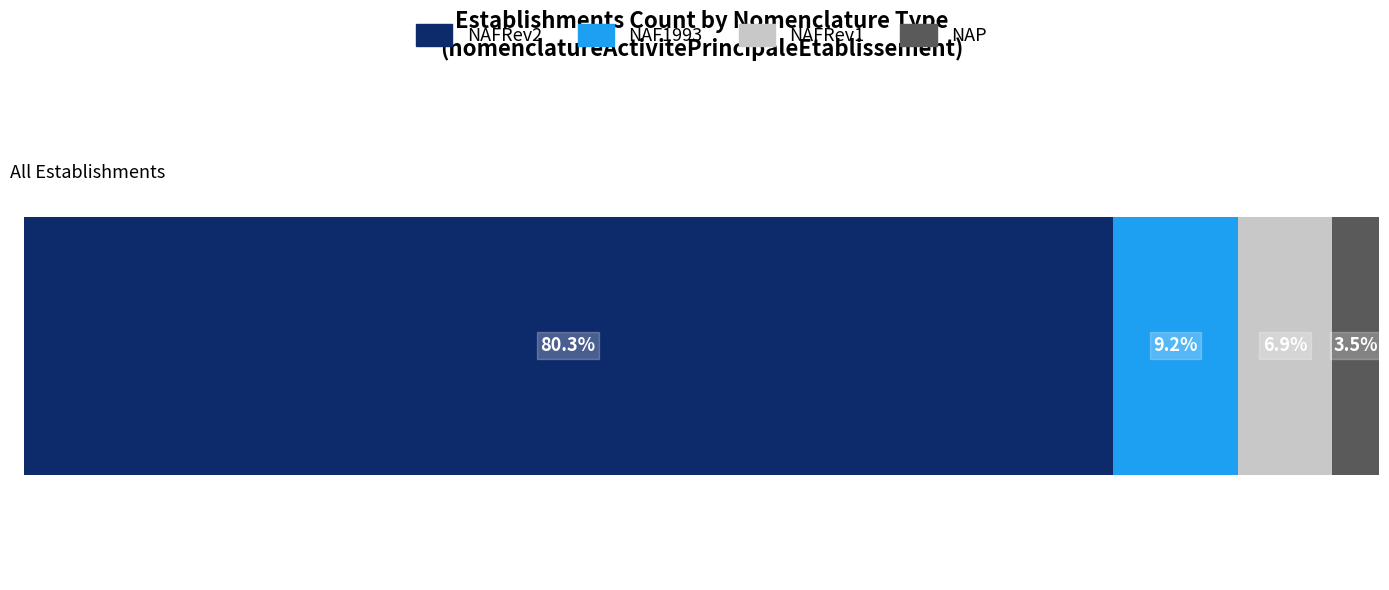

What are all the series names shown in the legend?

NAFRev2, NAF1993, NAFRev1, NAP